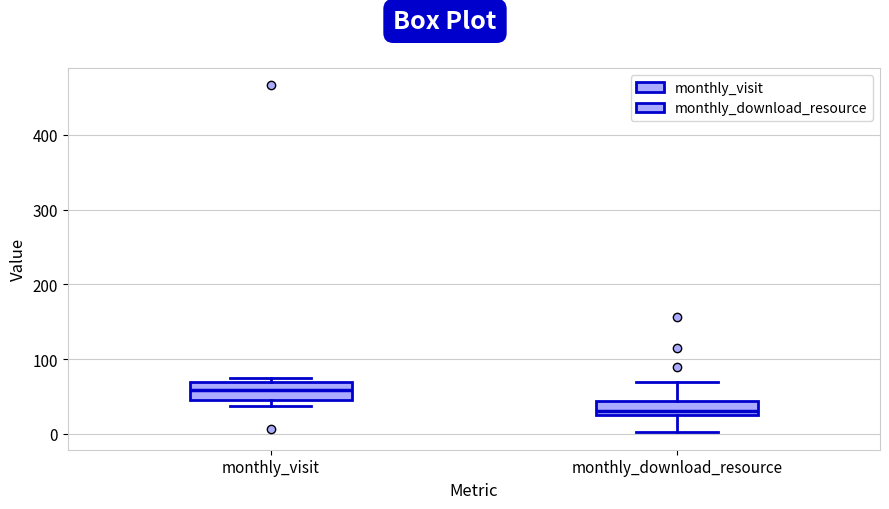

Where is the upper edge of the box for monthly_visit on the y-axis? The values are not printed on the chart, so give them approximately, as read against the axis.

70